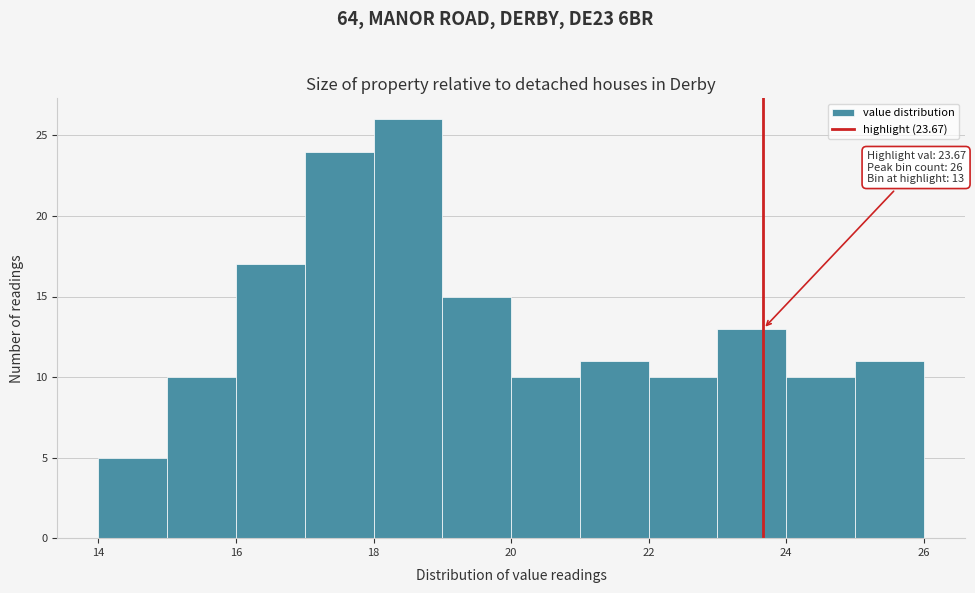

Over which range of the x-axis is the bar tallest?

18 to 19